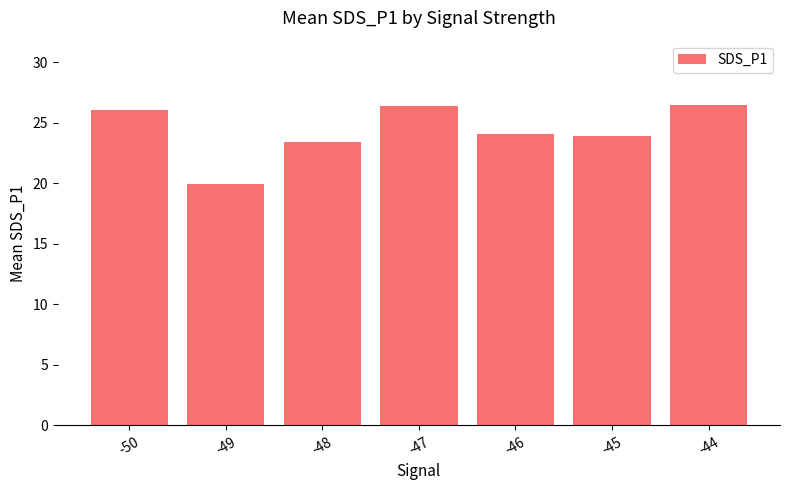

What value does the data have at -47?

26.4